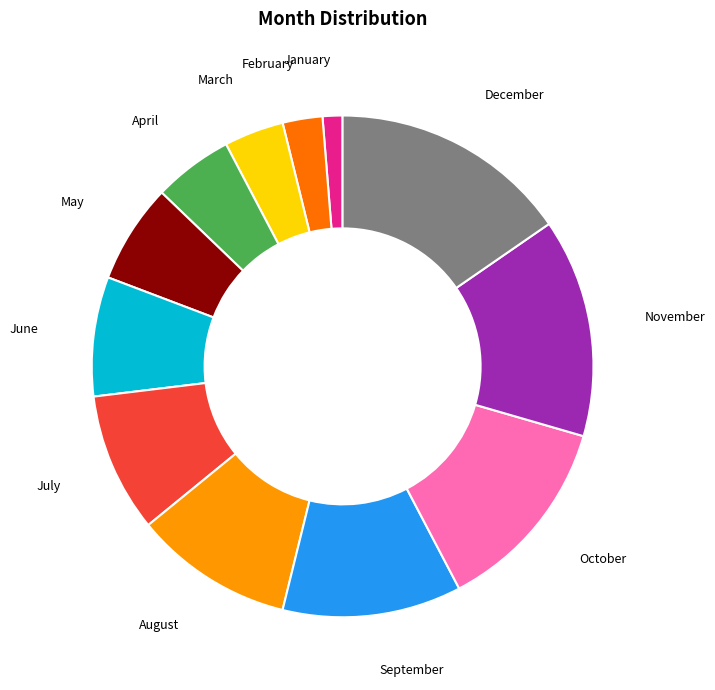

Is the sum of March and April greater than half?

No